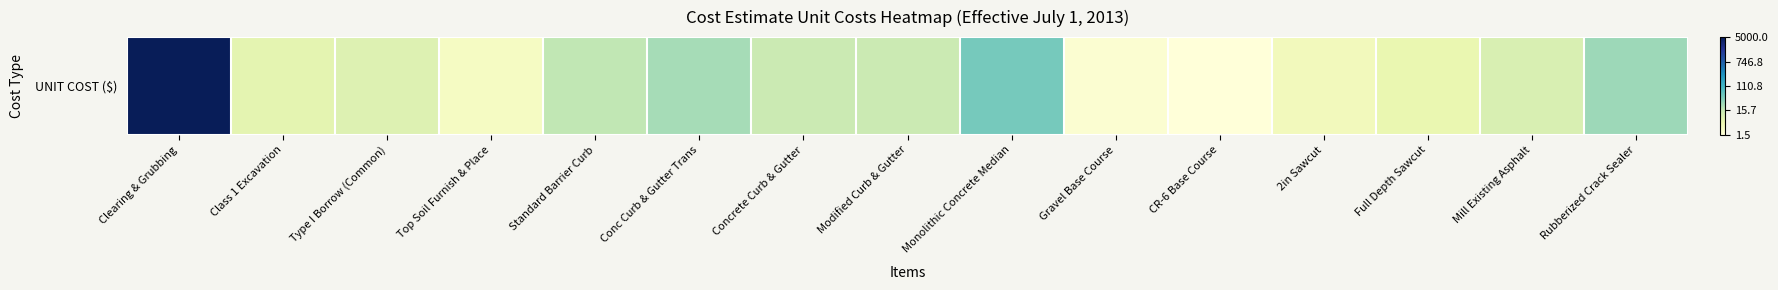

Is it true that the value at Gravel Base Course is 0.5?

True